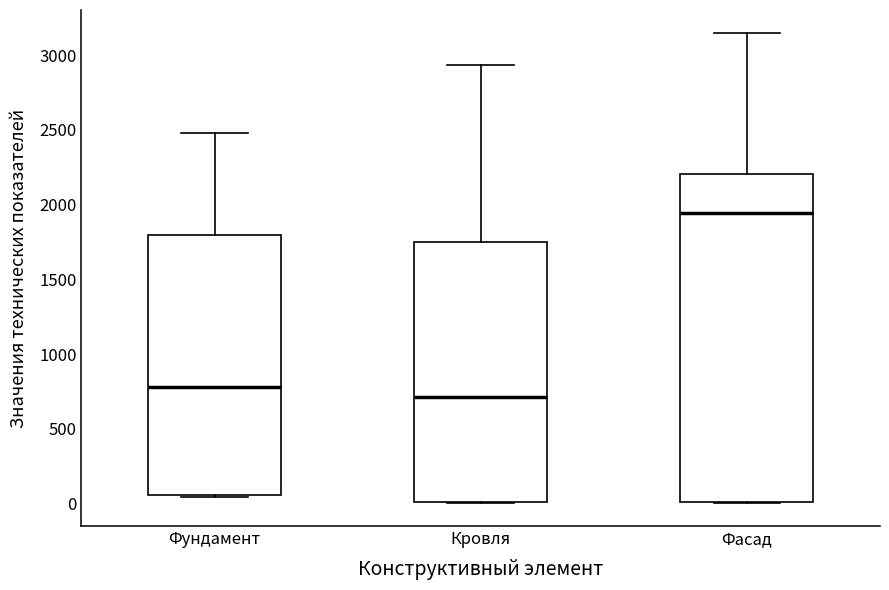

Where is the lower edge of the box for Фундамент on the y-axis? The values are not printed on the chart, so give them approximately, as read against the axis.

50